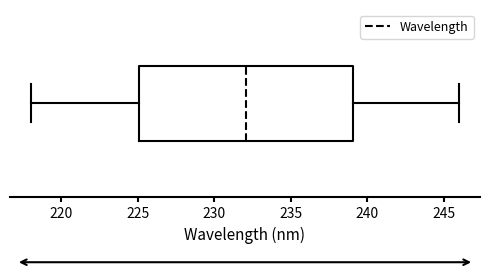

Transcribe this box plot: give where the median line is, the range the box spans, and where the two whiskers end, as read against the x-axis. The values are not printed on the chart, so give them approximately, as read against the axis.

median 232, box 225 to 239, whiskers 218 to 246